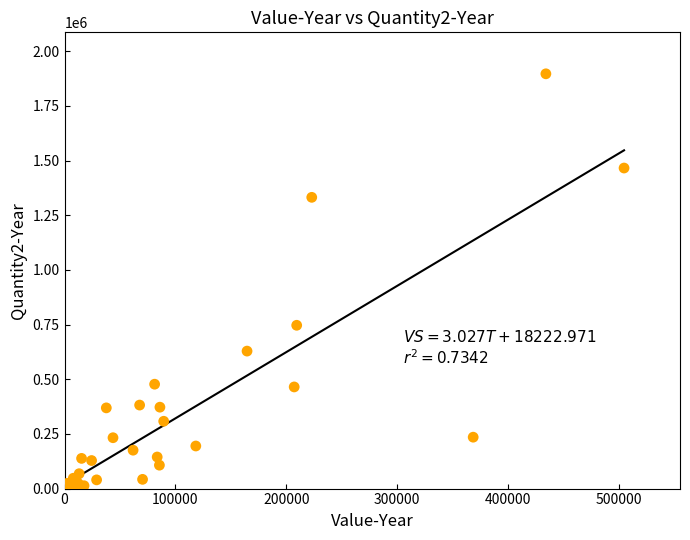

What Y value in the scatter plot is closest to 948394?

746622